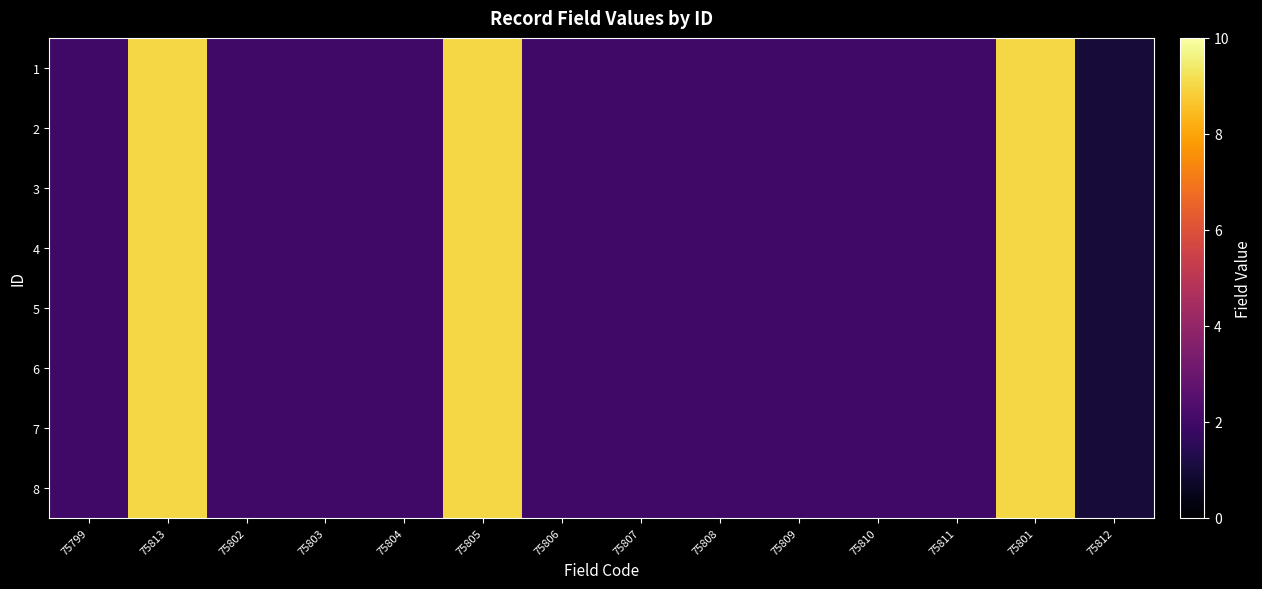

At how many categories does at least one series exceed 2?

3